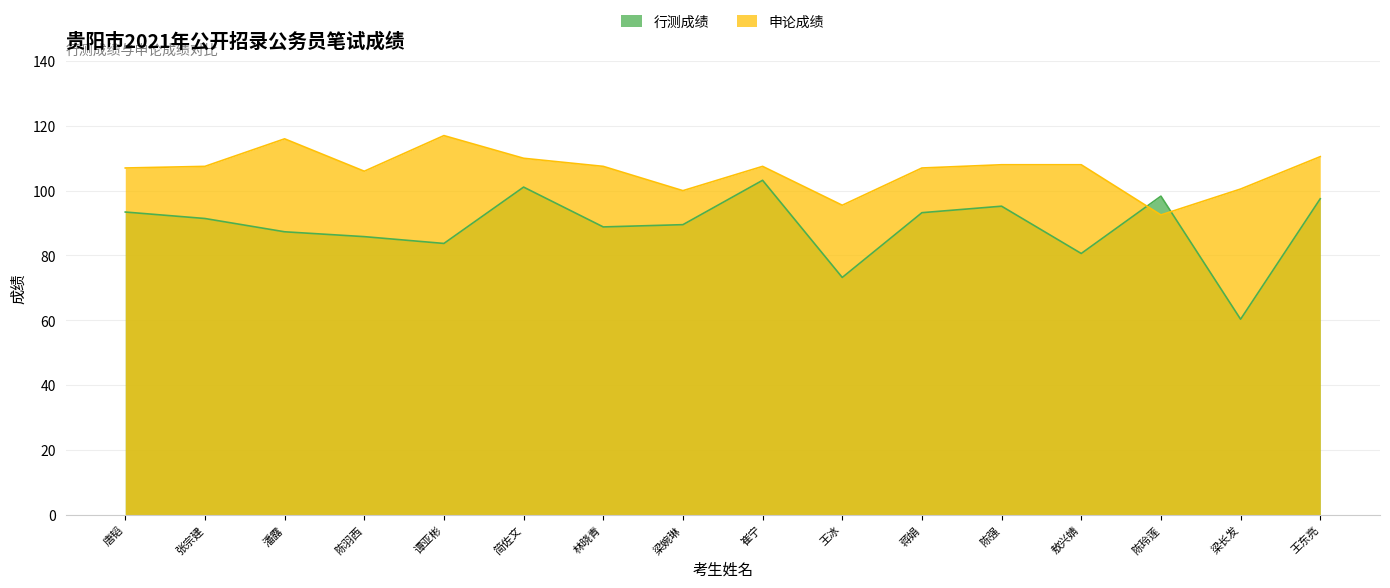

True or false: 申论成绩 has a value of 145.7 at 崔宁.

False